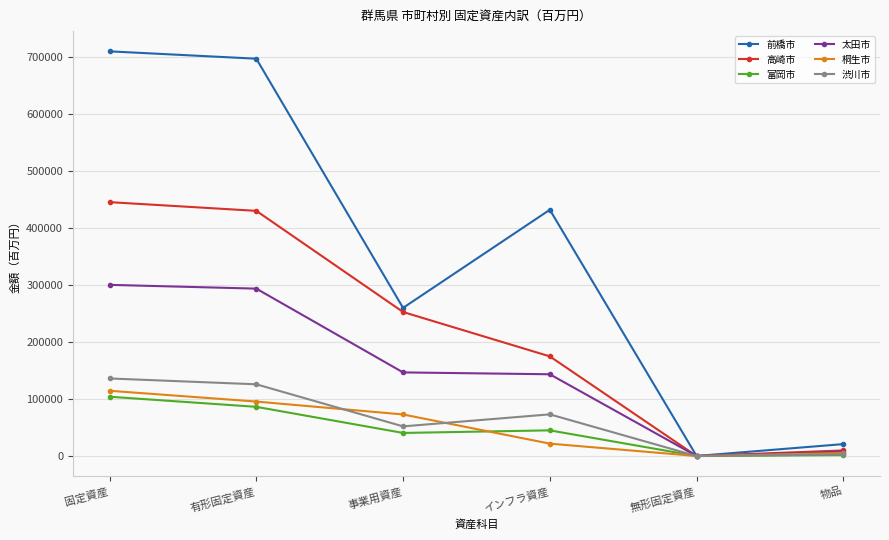

What is the label of the 5th point from the right?

有形固定資産